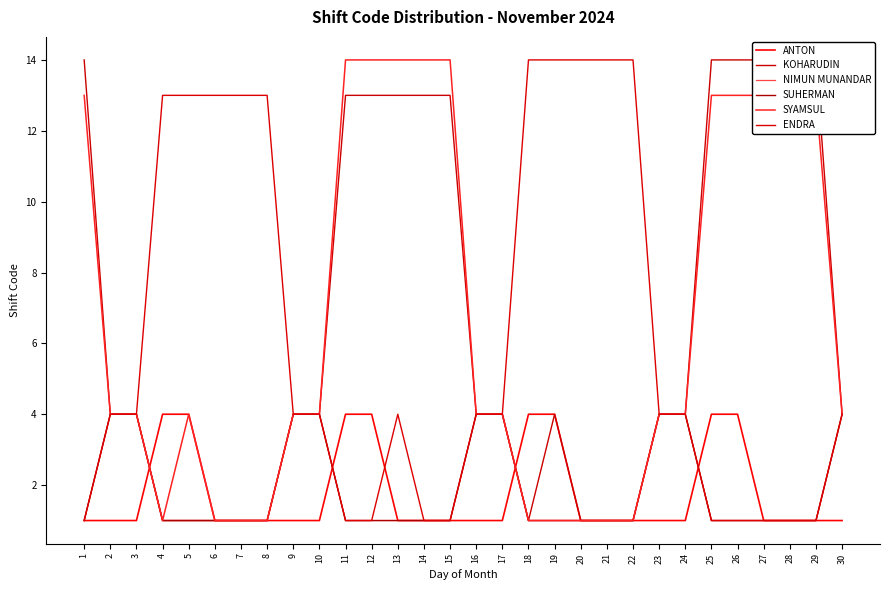

How many data points in NIMUN MUNANDAR are above 1?

9